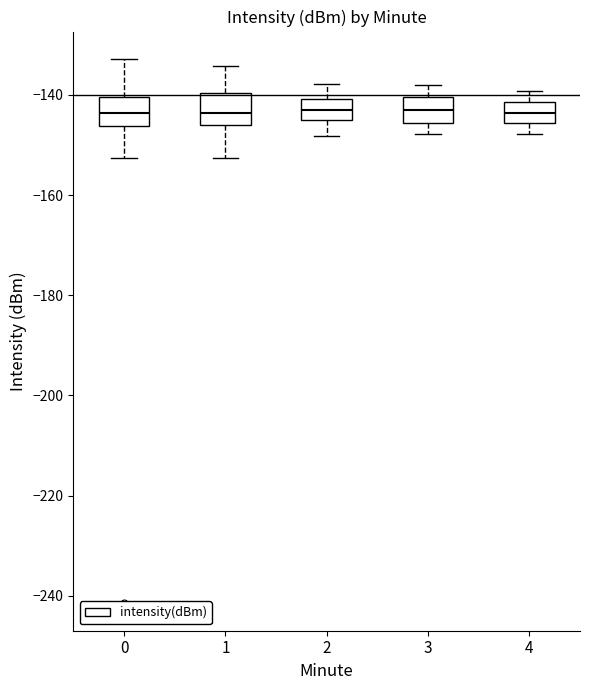

Reading left to right, transcribe this box plot: for each box, give where its median line is, the range the box spans, and where its two whiskers end, as read against the y-axis. The values are not printed on the chart, so give them approximately, as read against the axis.

0: median -144, box -146 to -140, whiskers -152 to -132
1: median -144, box -146 to -140, whiskers -152 to -134
2: median -142, box -144 to -140, whiskers -148 to -138
3: median -142, box -146 to -140, whiskers -148 to -138
4: median -144, box -146 to -142, whiskers -148 to -140